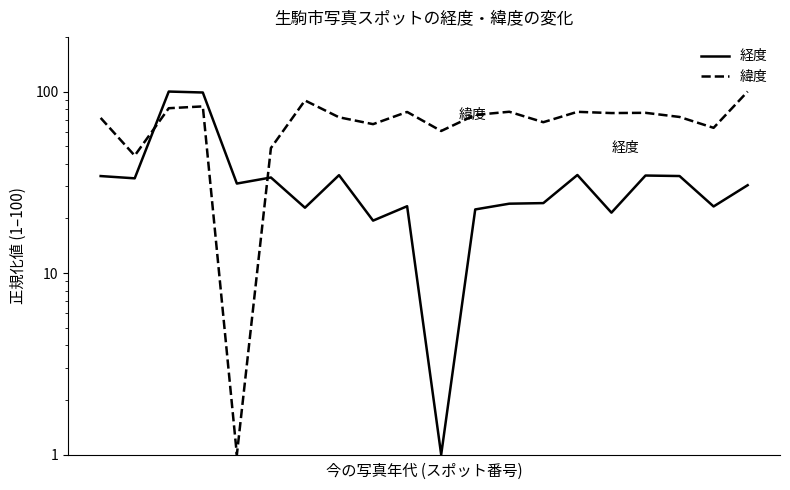

Which category has the highest value in the 経度 series?

2